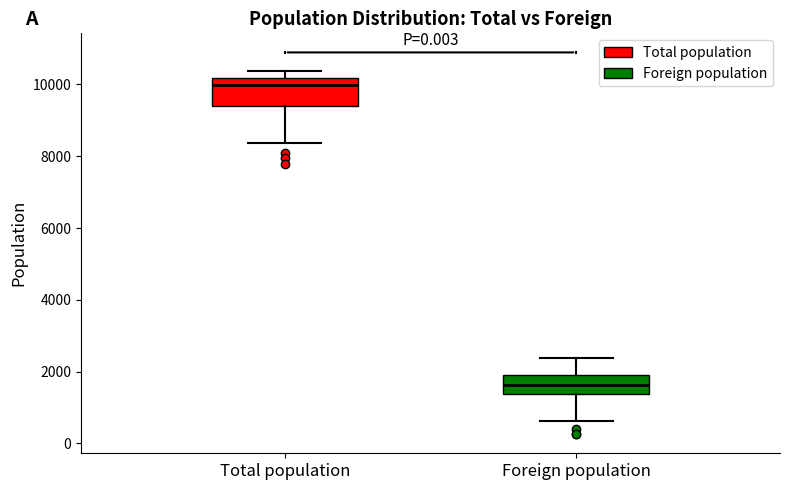

Reading left to right, read every box against the y-axis: the position of its median line, the range the box covers, and the ends of its whiskers. The values are not printed on the chart, so give them approximately, as read against the axis.

Total population: median 10000, box 9400 to 10200, whiskers 8400 to 10400
Foreign population: median 1600, box 1400 to 2000, whiskers 600 to 2400